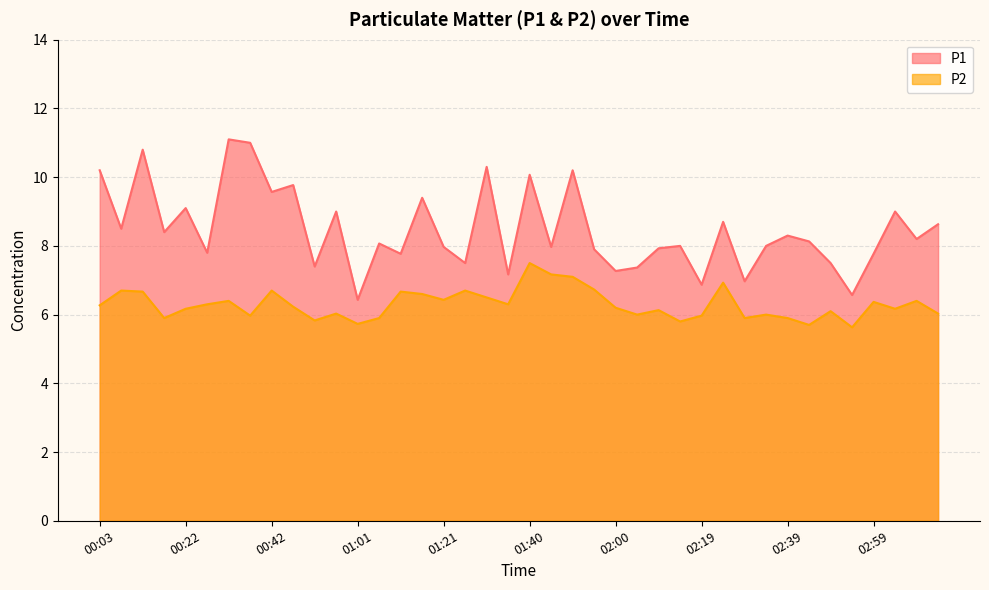

Reading right to left, list all the values displayed in this chart.

P1: 8.6	8.2	9.0	7.8	6.6	7.5	8.1	8.3	8.0	7.0	8.7	6.9	8.0	7.9	7.4	7.3	7.9	10.2	8.0	10.1	7.2	10.3	7.5	8.0	9.4	7.8	8.1	6.4	9.0	7.4	9.8	9.6	11.0	11.1	7.8	9.1	8.4	10.8	8.5	10.2
P2: 6.0	6.4	6.2	6.4	5.6	6.1	5.7	5.9	6.0	5.9	6.9	6.0	5.8	6.1	6.0	6.2	6.7	7.1	7.2	7.5	6.3	6.5	6.7	6.4	6.6	6.7	5.9	5.7	6.0	5.8	6.2	6.7	6.0	6.4	6.3	6.2	5.9	6.7	6.7	6.3